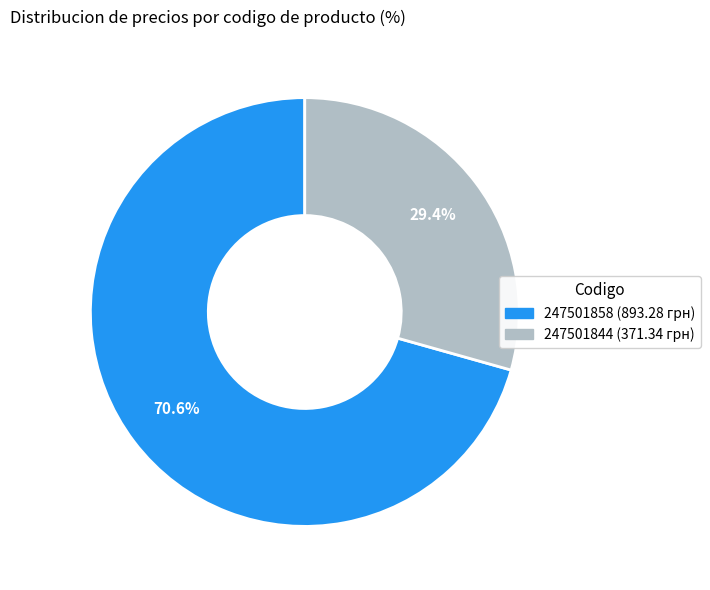

Is the sum of 247501844 and 247501858 greater than half?

Yes